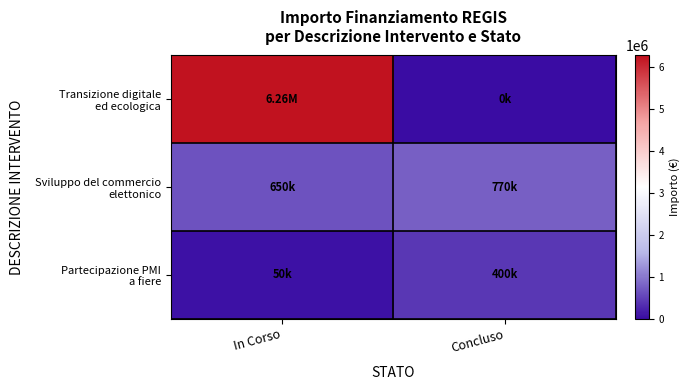

How many categories are shown in the chart?

2